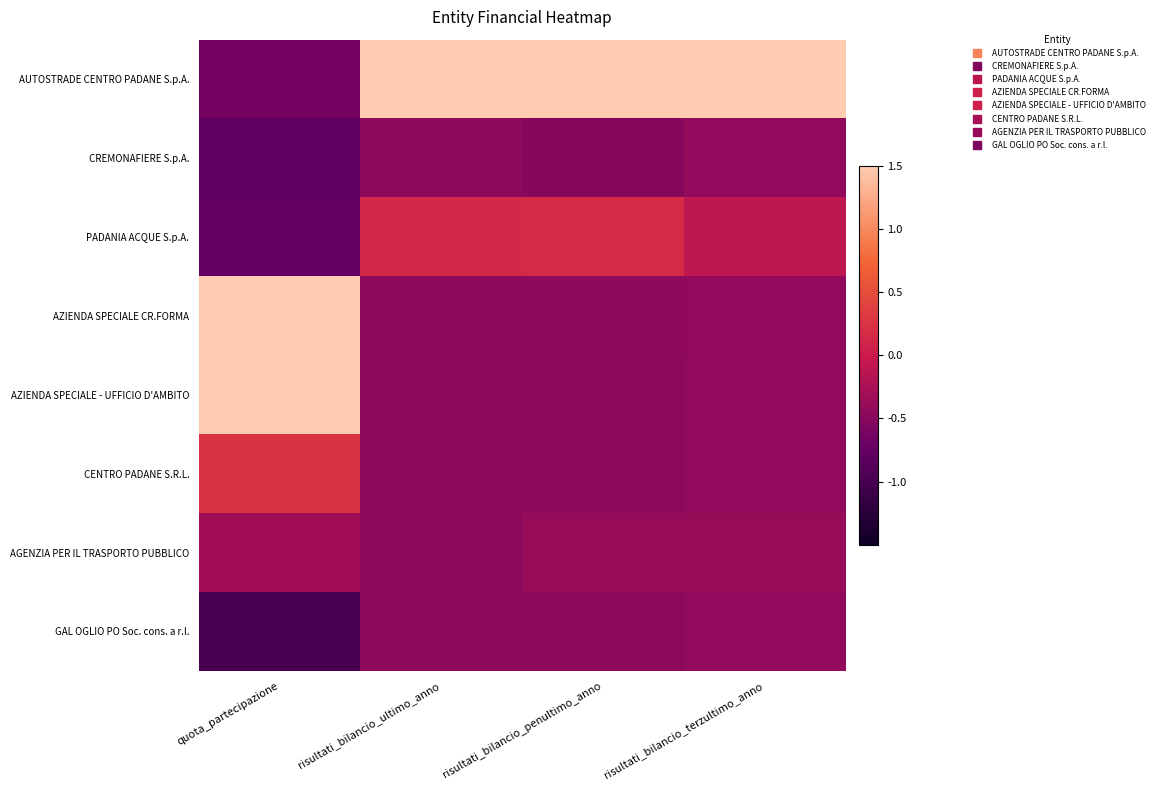

What is the greatest value displayed?

1.5